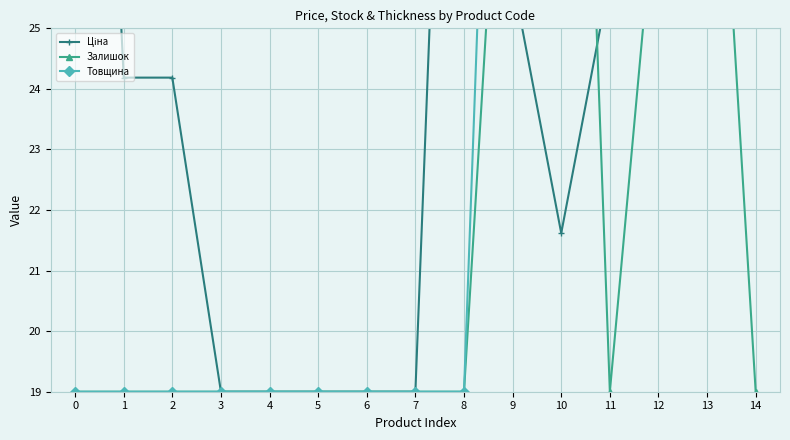

What is the total value across all series at 9?

99.0